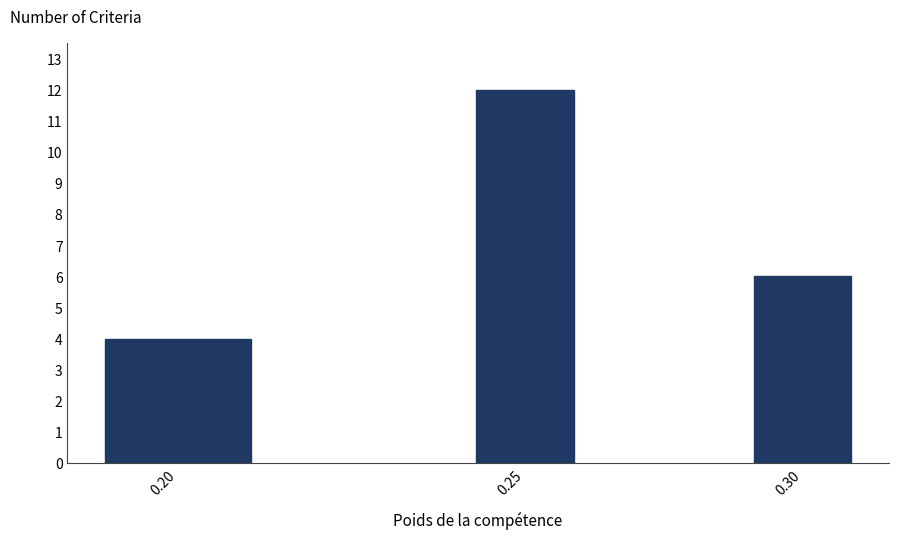

Reading left to right, extract all data points from this chart.

0.20=4	0.25=12	0.30=6